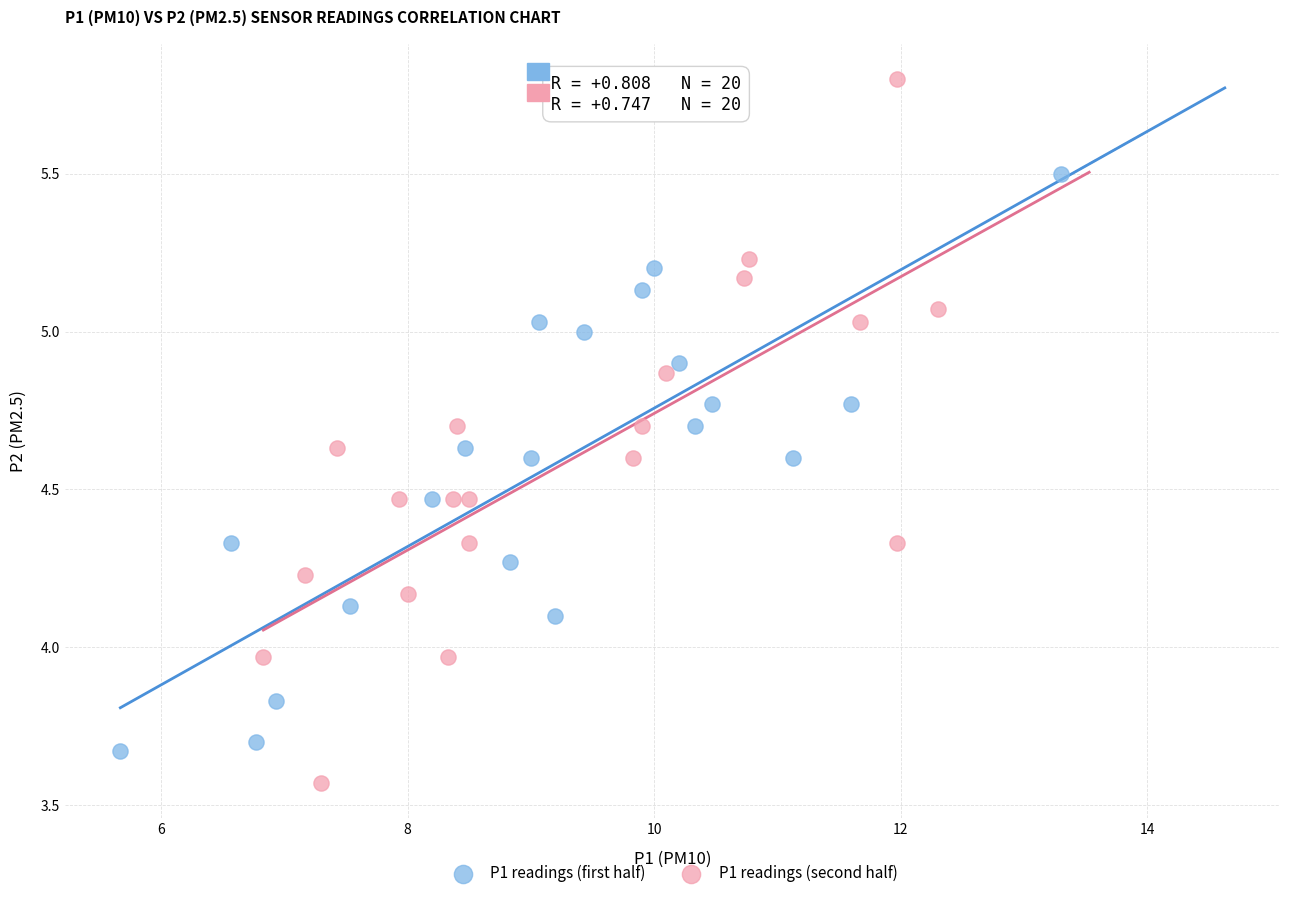

What are all the series names shown in the legend?

P1 readings (first half), P1 readings (second half)